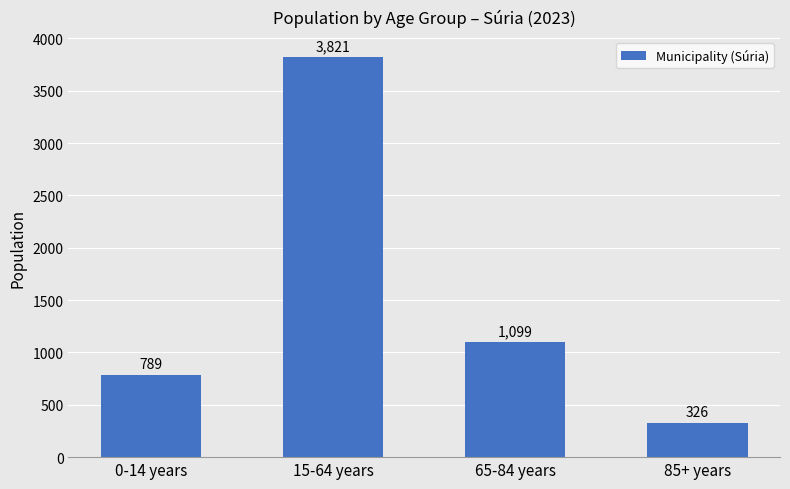

At which category does the chart reach its minimum across all series?

85+ years